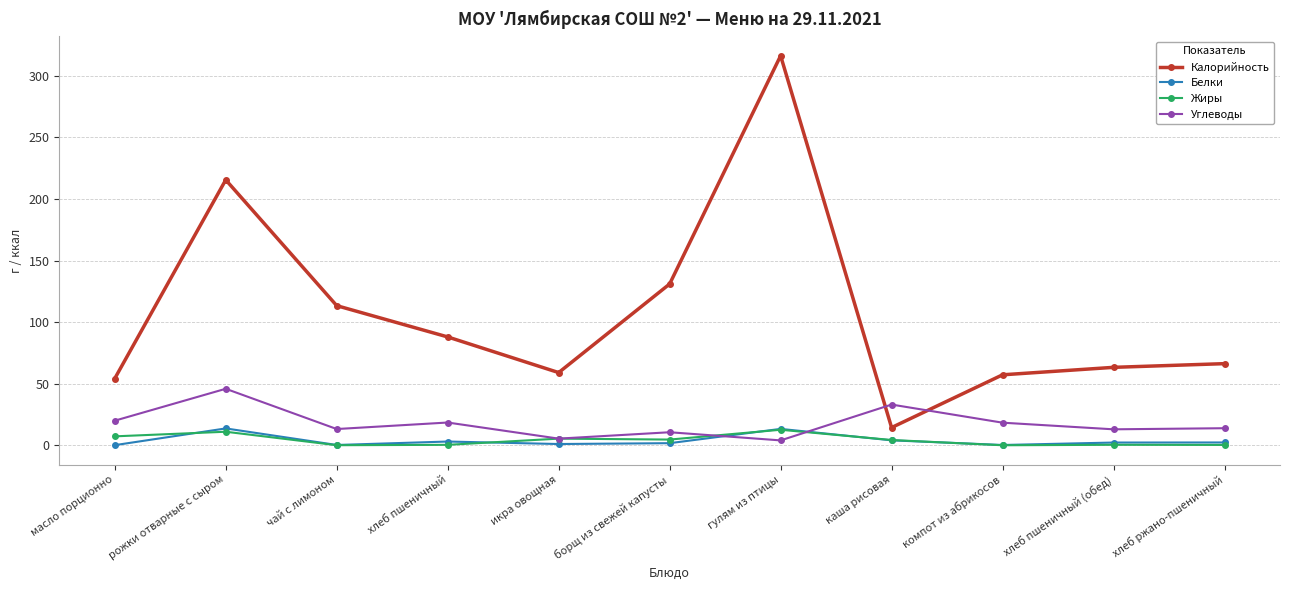

Is it true that Углеводы equals 5.4 at икра овощная?

True